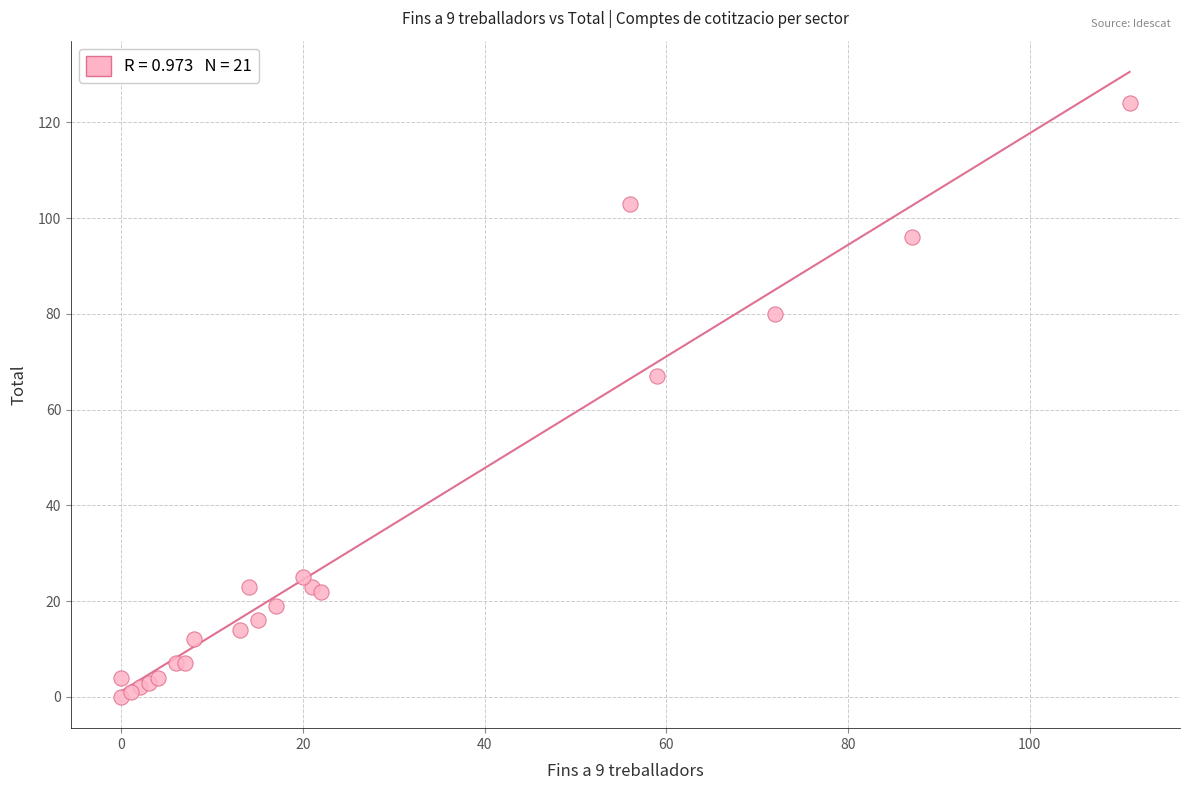

What Y value in the scatter plot is closest to 62?

67